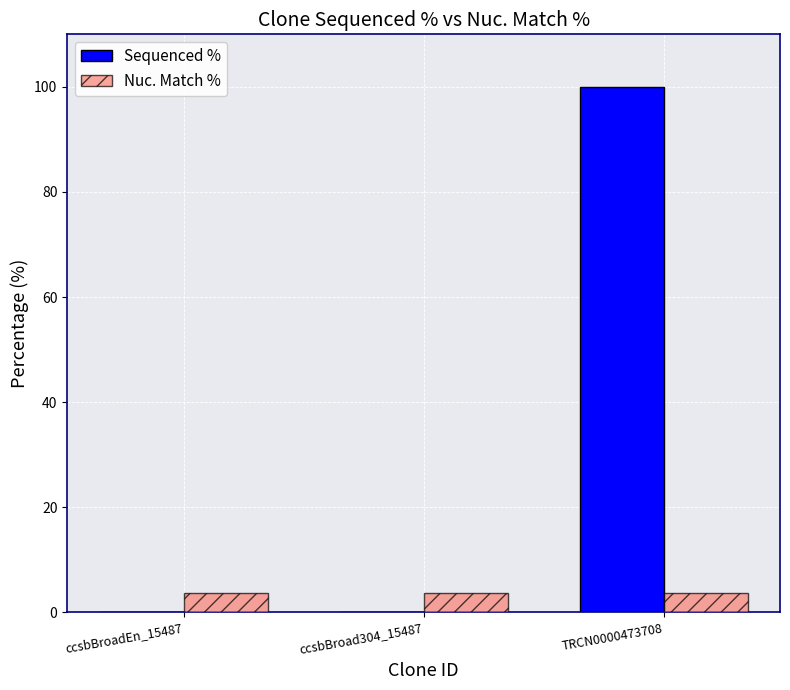

Read the Nuc. Match % value at TRCN0000473708.

3.6